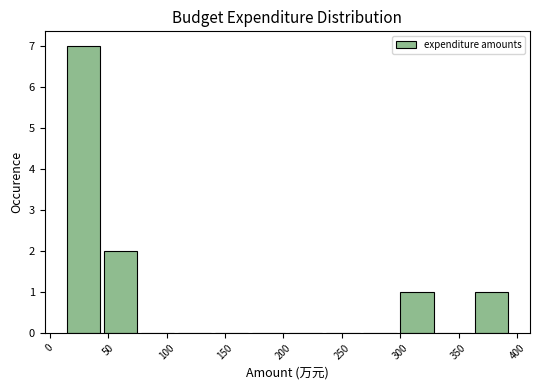

What is the height of the bar covering 15 to 45 on the x-axis? Neither the bar edges nor the heights are printed on the chart, so give them approximately, as read against the axes.

7